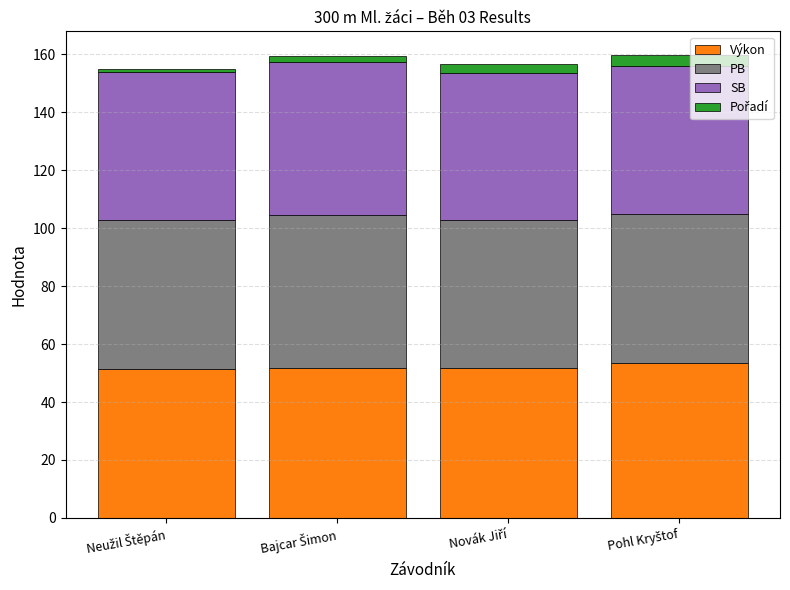

What is the minimum value for Výkon?

51.4